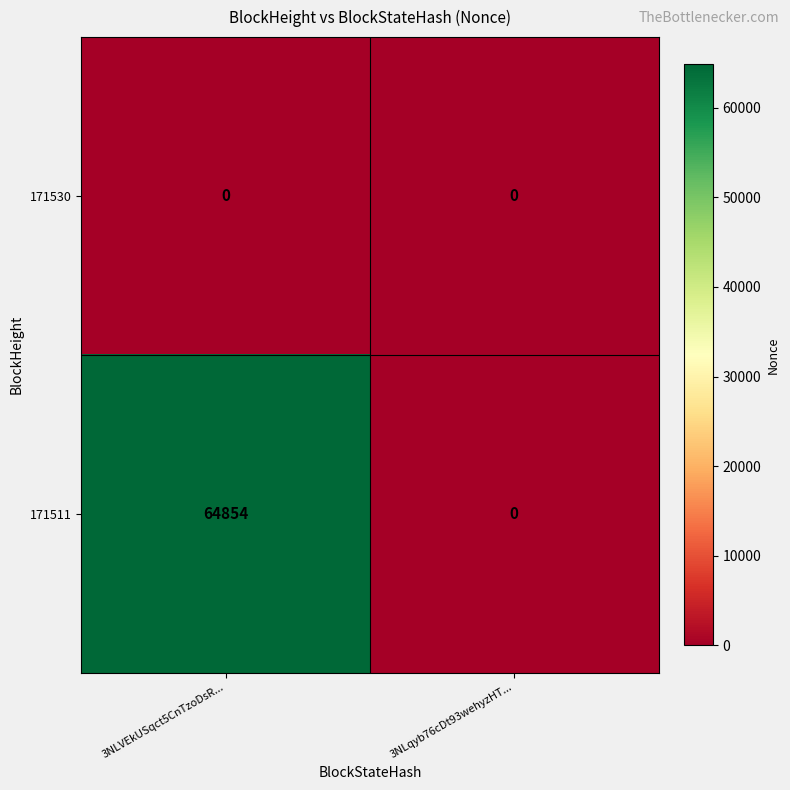

How many data points does each series have?

2